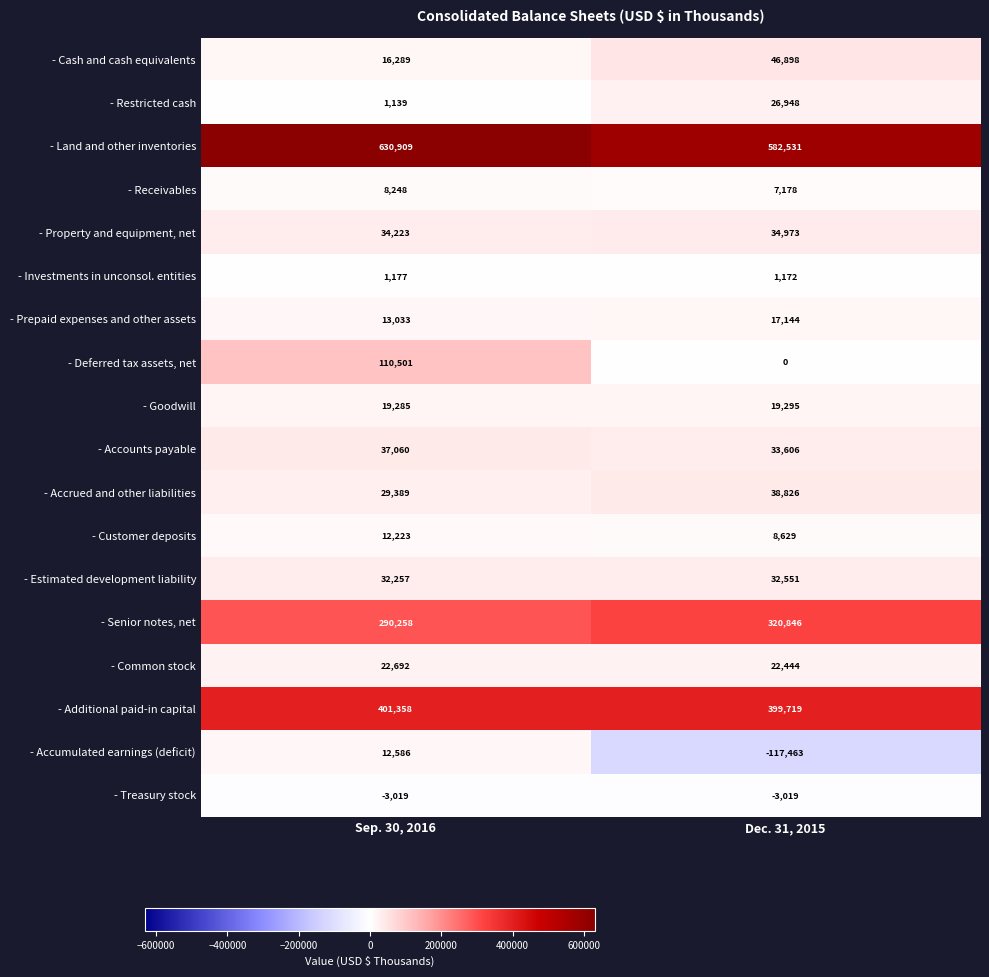

What is the sum of all - Goodwill values?

38580